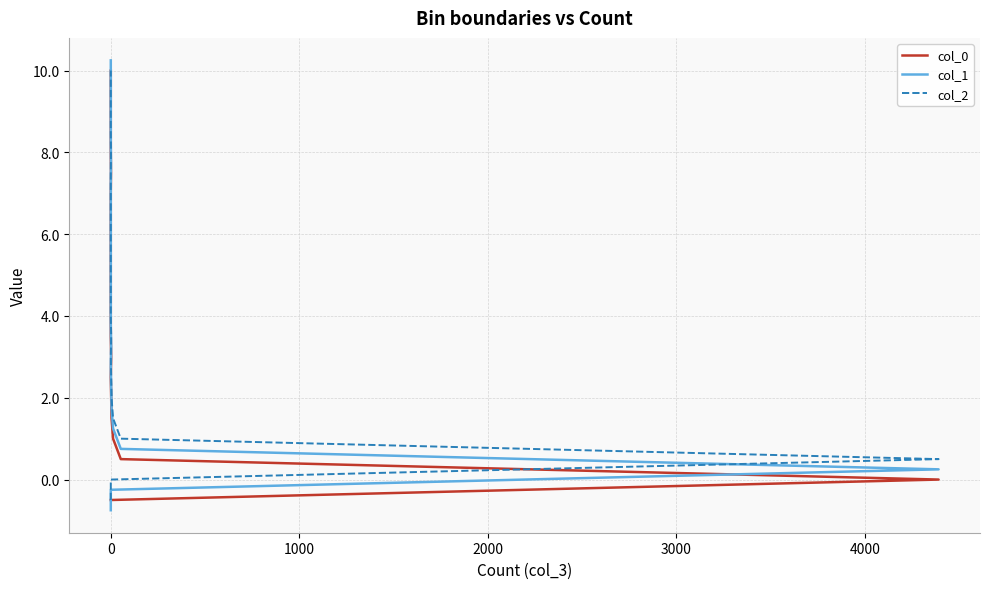

How many positive values does the col_2 series have?

20